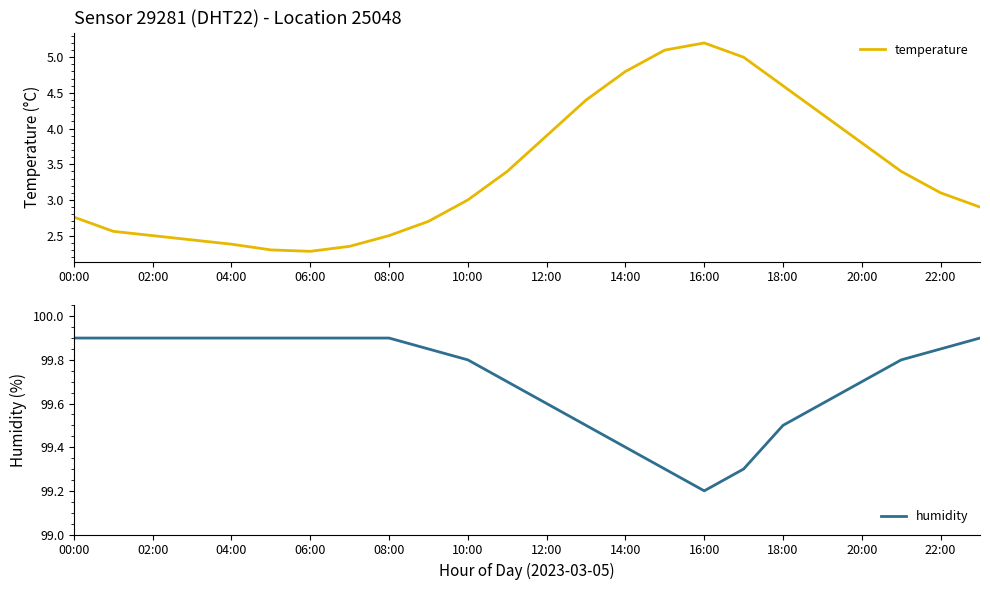

What is the sum of all temperature values?

81.6